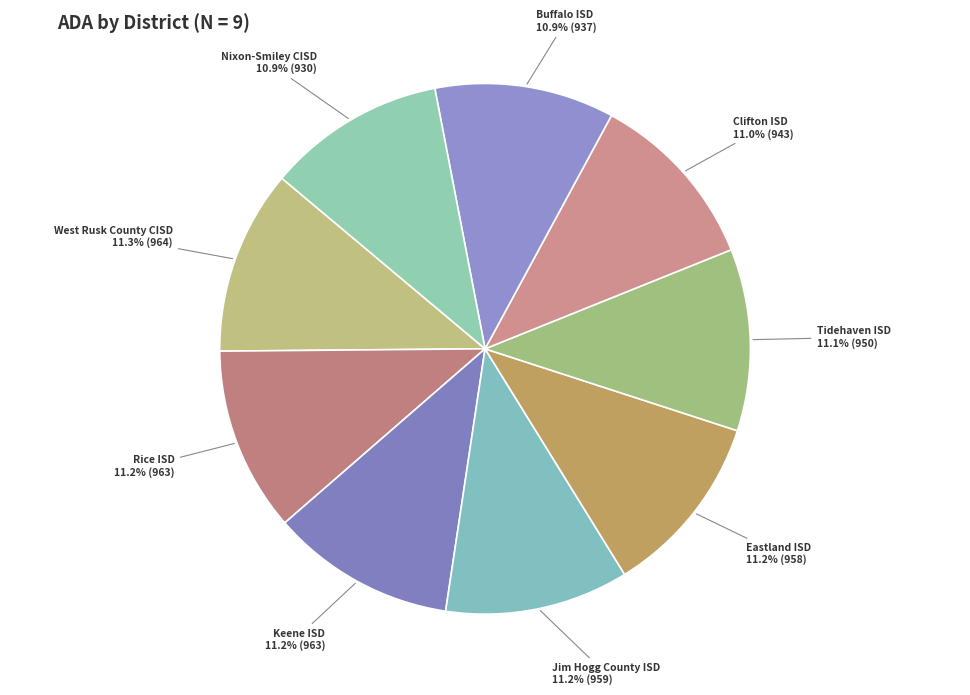

Count the number of slices in the pie.

9